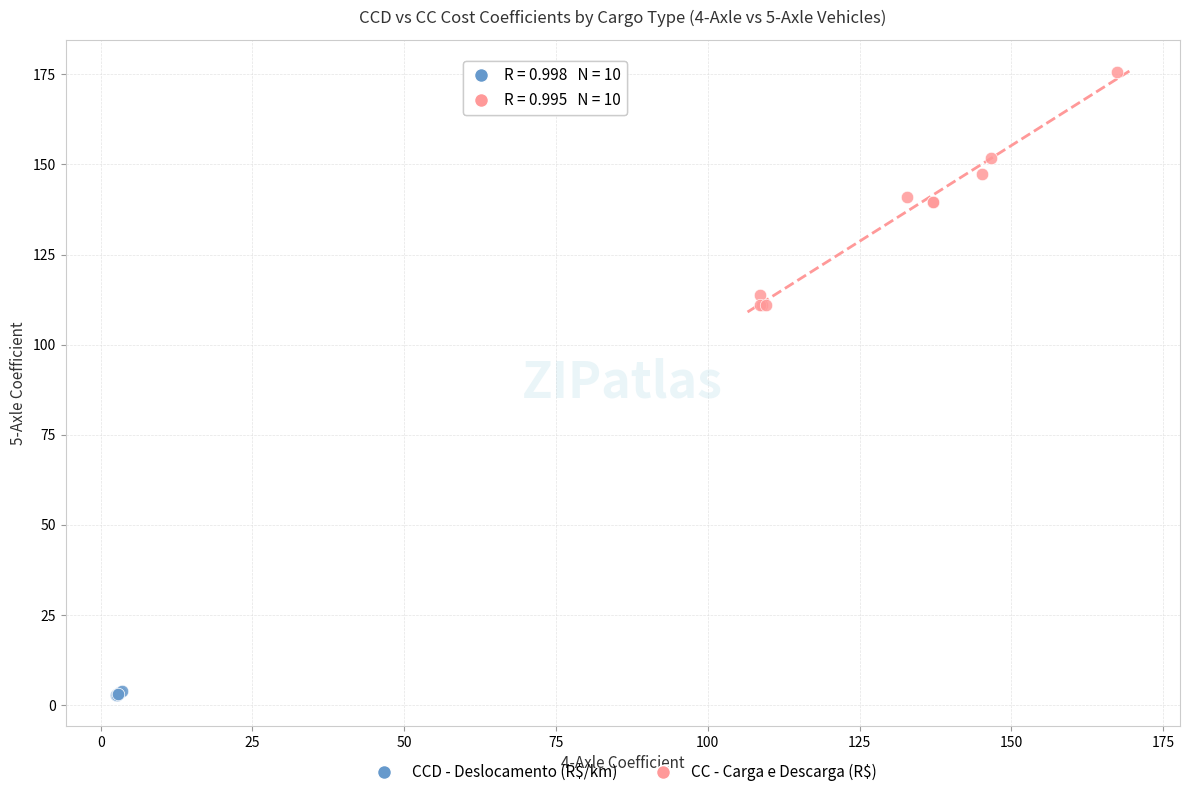

Which series contains the highest Y value?

CC - Carga e Descarga (R$)